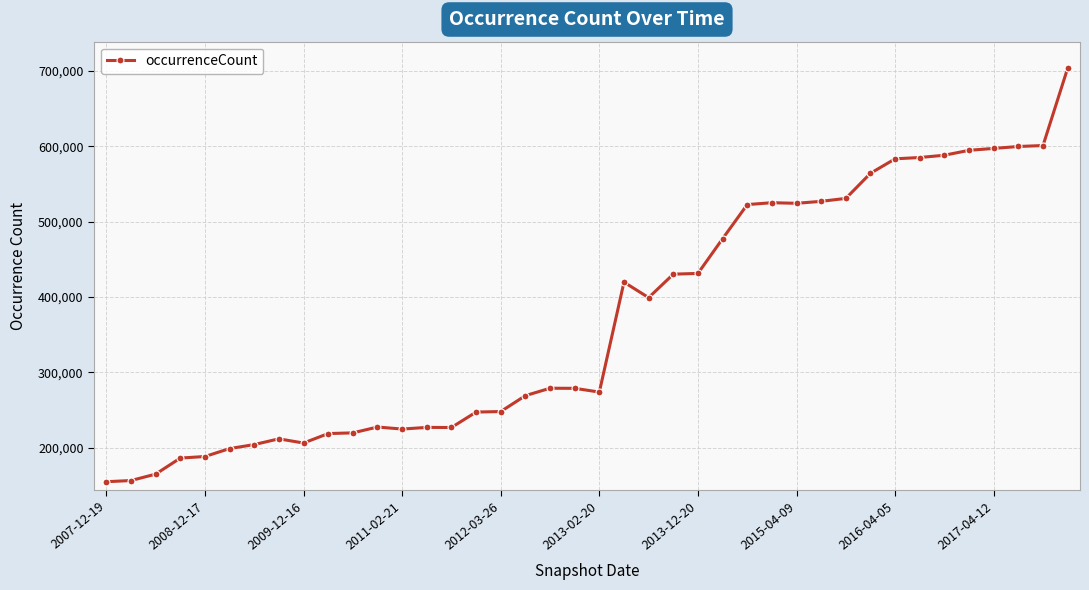

How many data points are less than 278924?

20